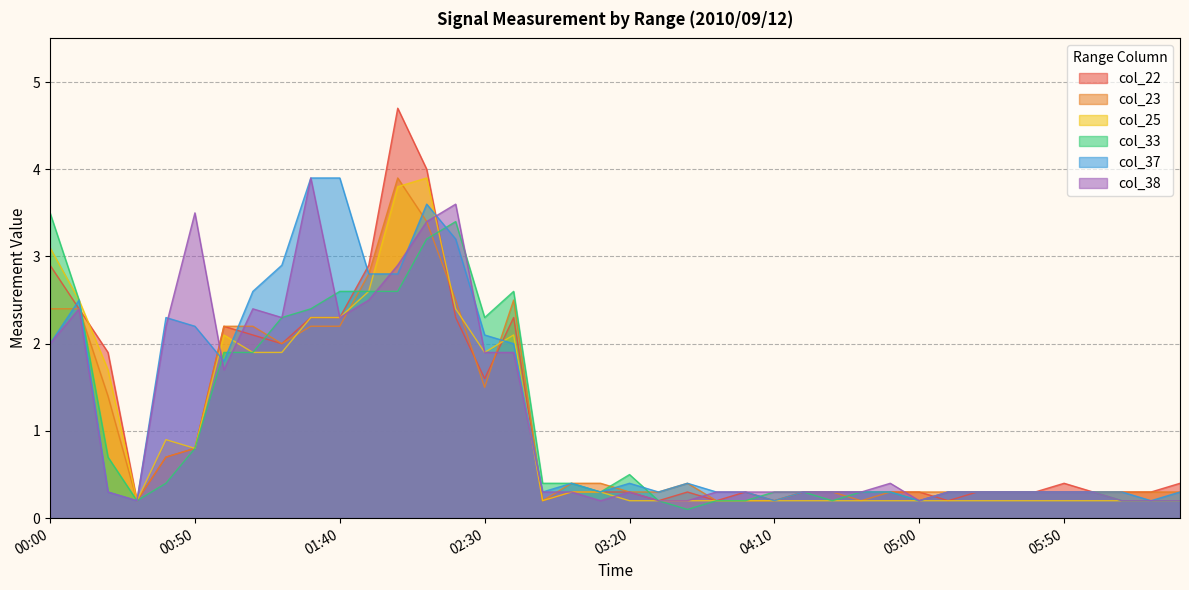

What is the maximum value for col_25?

3.9